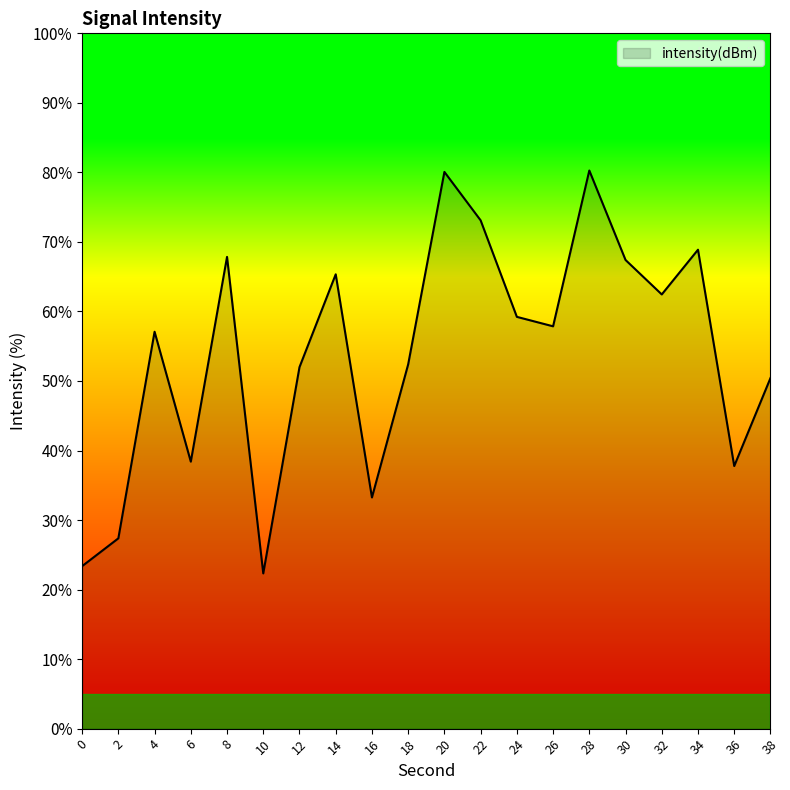

What is the difference between the maximum and second lowest values?

56.9